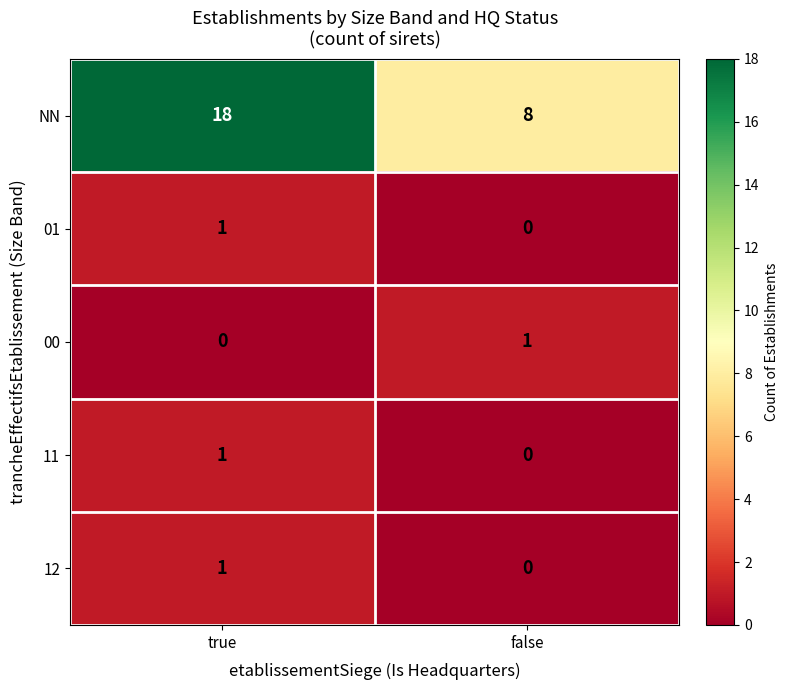

The 01 series shows 2 at true. True or false?

False